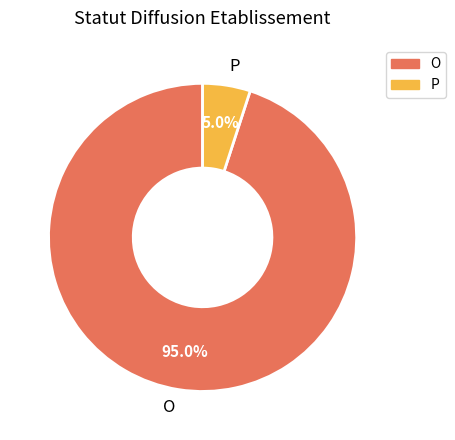

Which has a higher value, P or O?

O